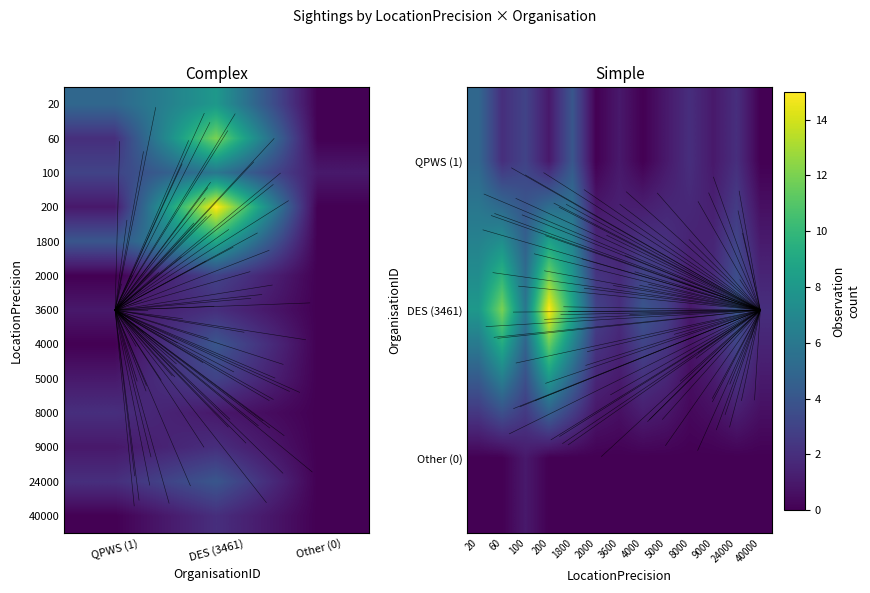

How many data points in 24000 are less than 2?

1